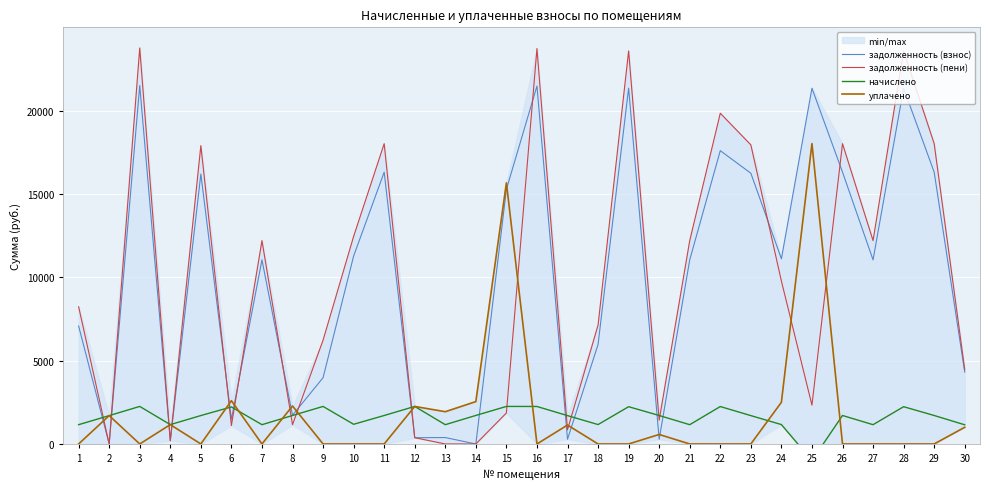

How many interior local valleys does the задолженность (взнос) series have?

10